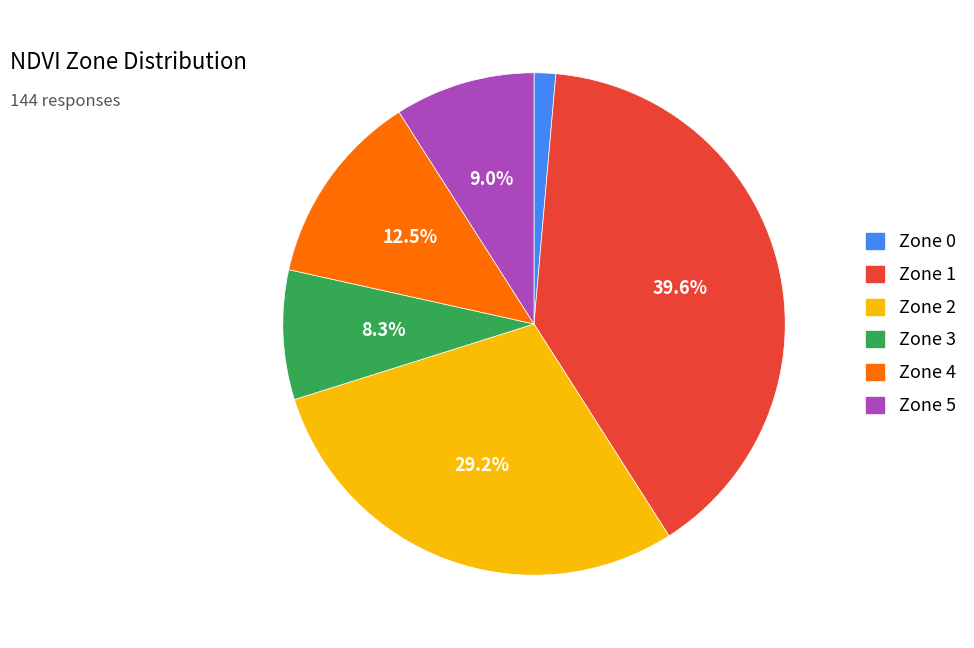

What is the largest slice in the pie chart?

Zone 1